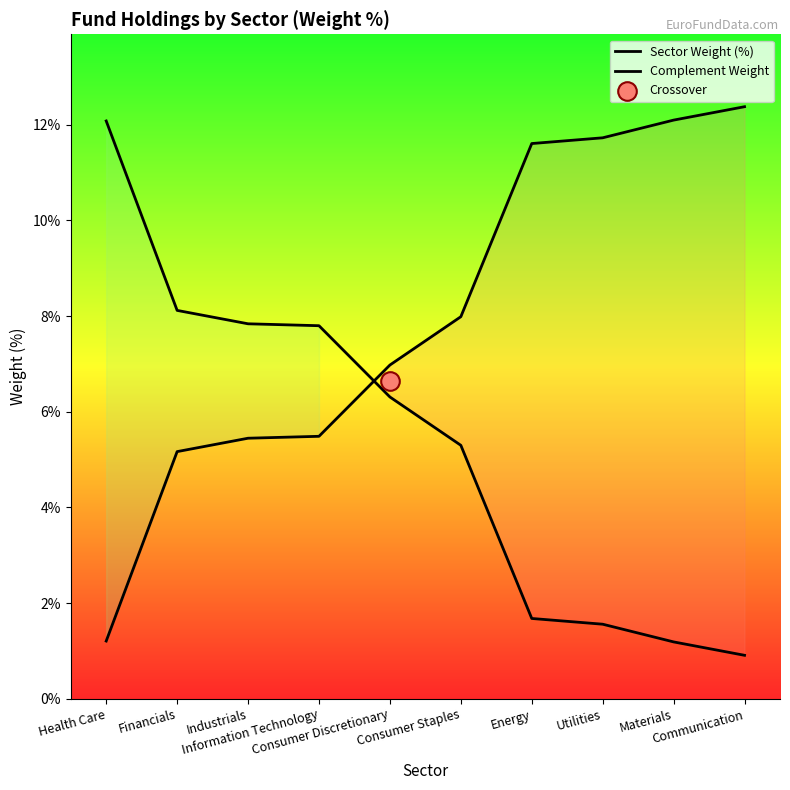

Which series reaches the maximum Y coordinate?

Complement Weight